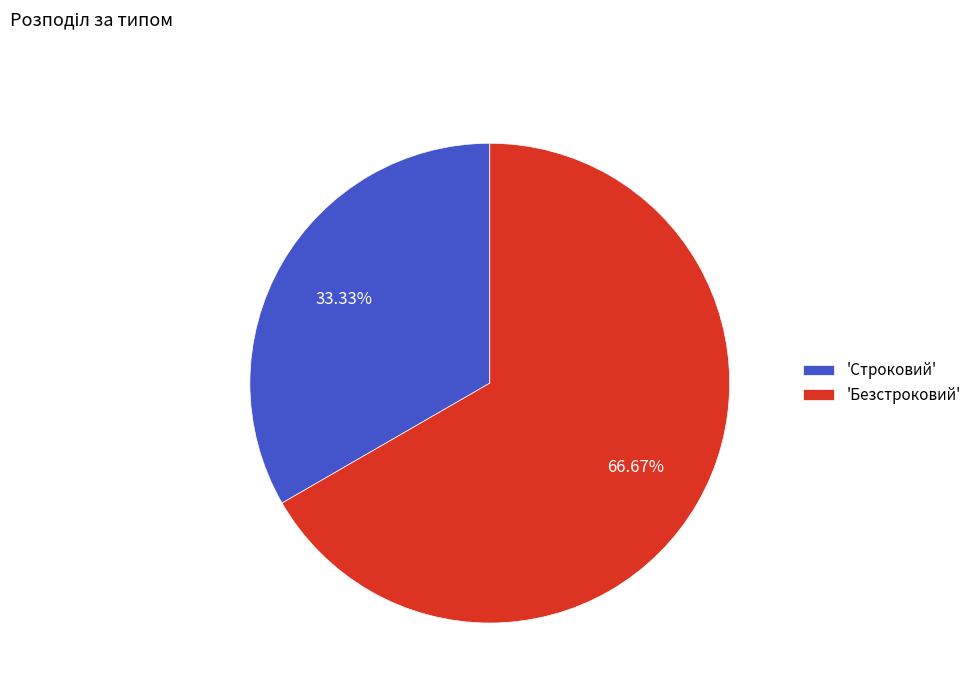

Does any single category account for the majority?

Yes